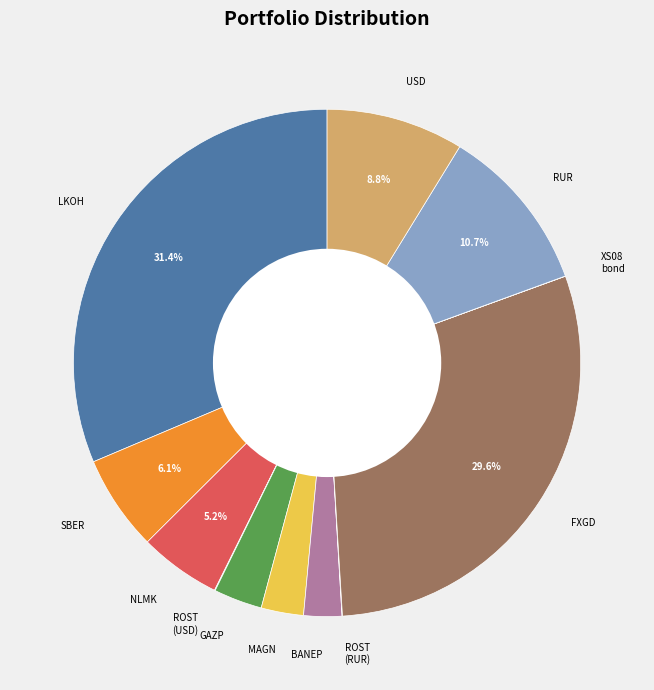

To the nearest percent, what is the combined percentage of LKOH and GAZP?

34%